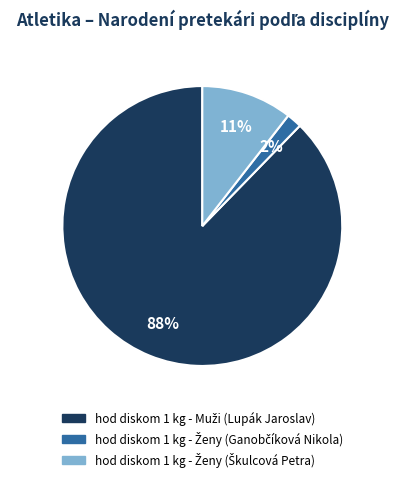

To the nearest percent, what is the average slice percentage?

33%